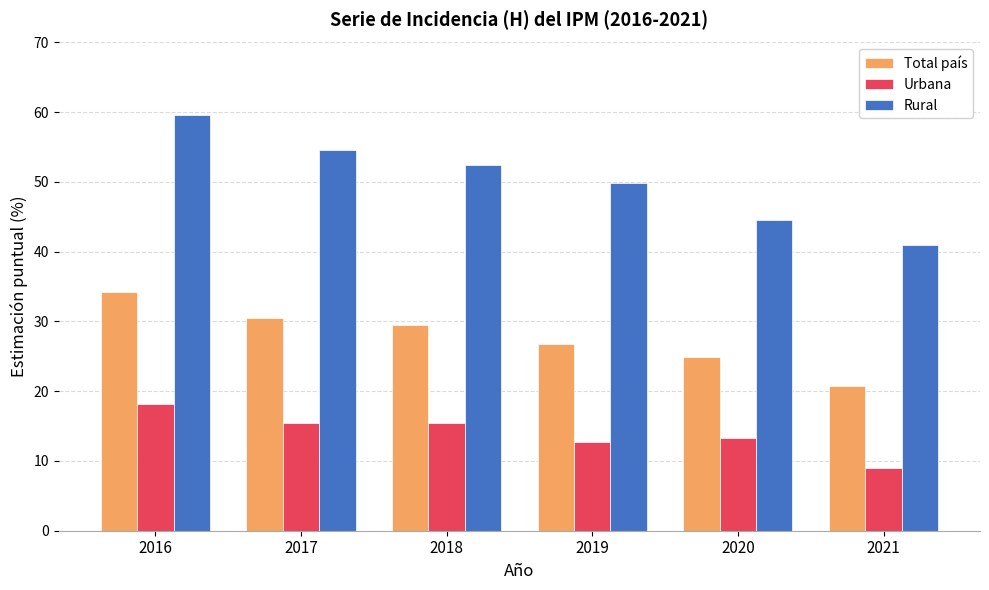

At which label does Urbana reach its peak?

2016